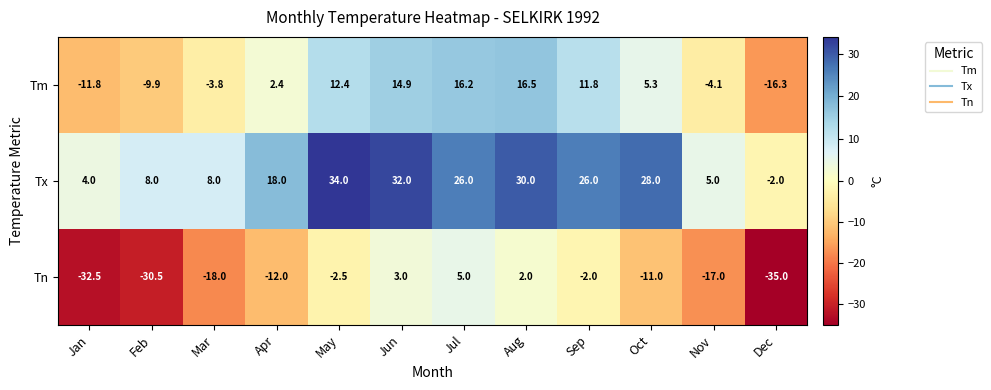

At how many categories does at least one series exceed 9?

7